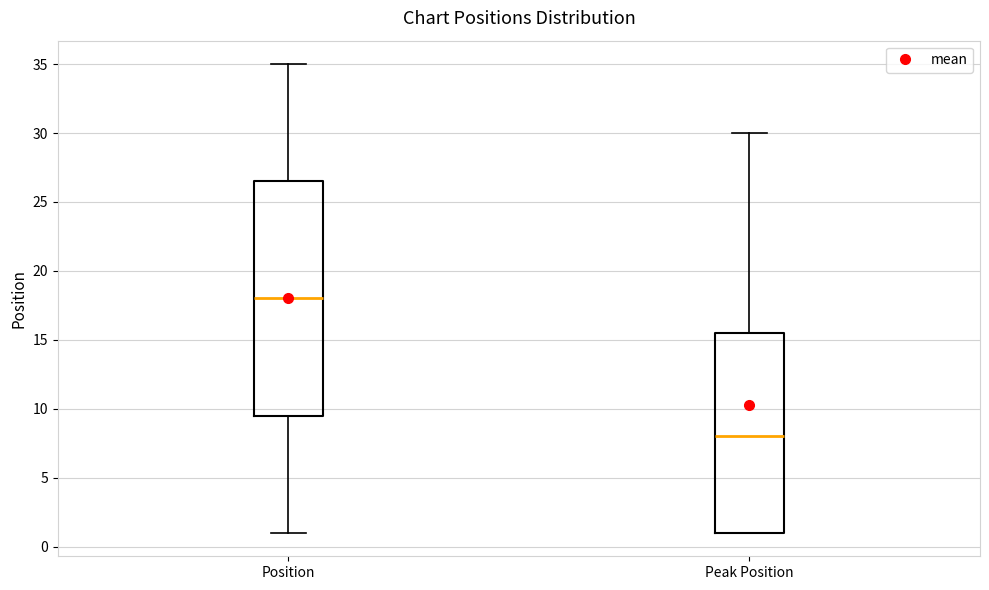

Which box's median line is the highest?

Position